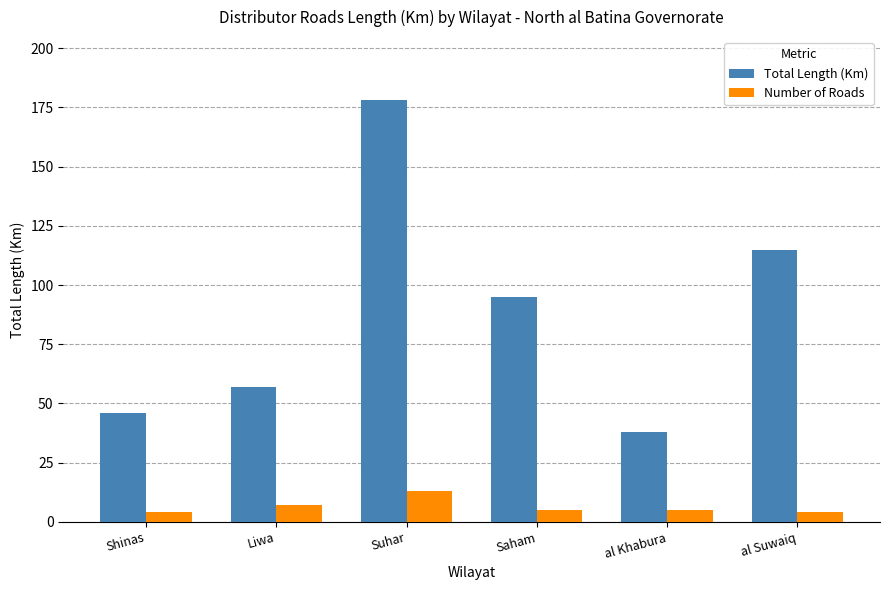

What is the maximum value shown in the chart?

178